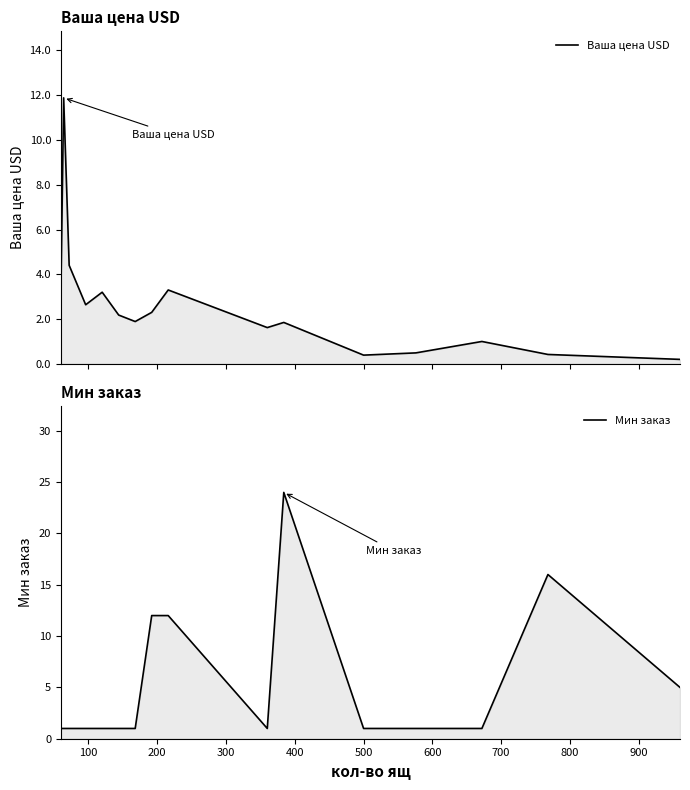

Is the value of Мин заказ at 500 greater than the value of Ваша цена USD at 400?

No